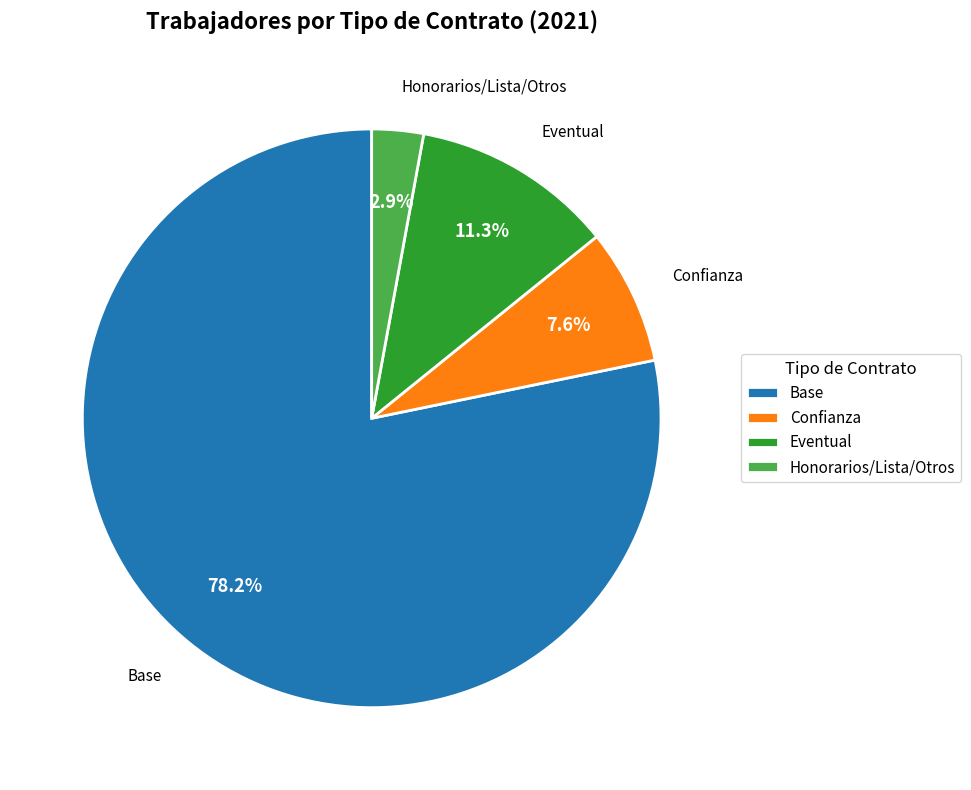

Count the number of slices in the pie.

4